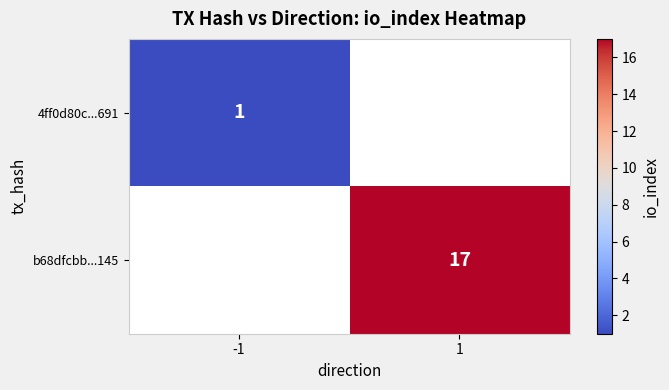

At how many categories does at least one series exceed 11?

1